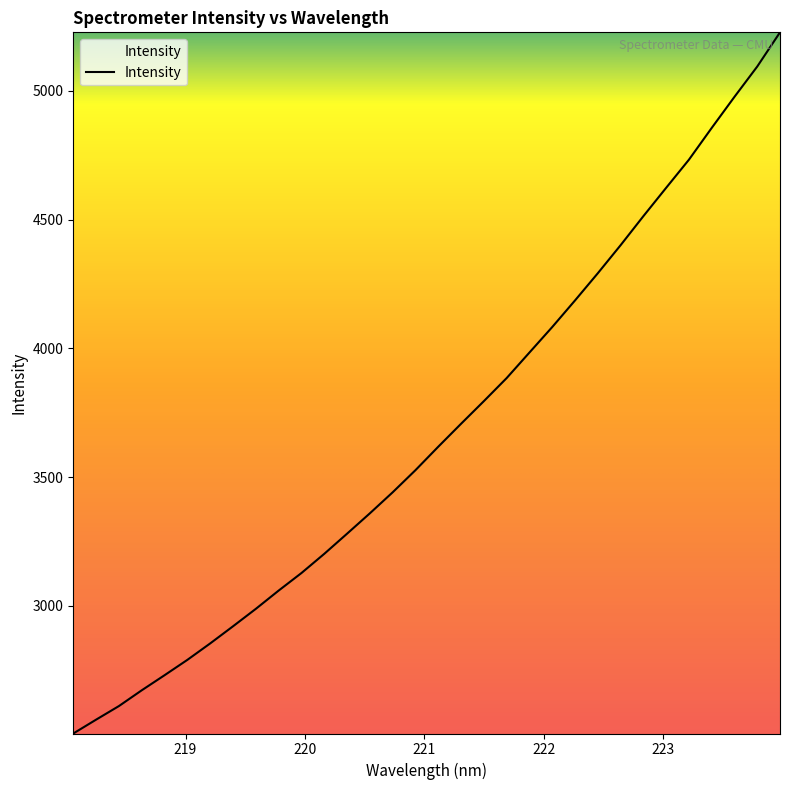

How many values are below 3618?

16